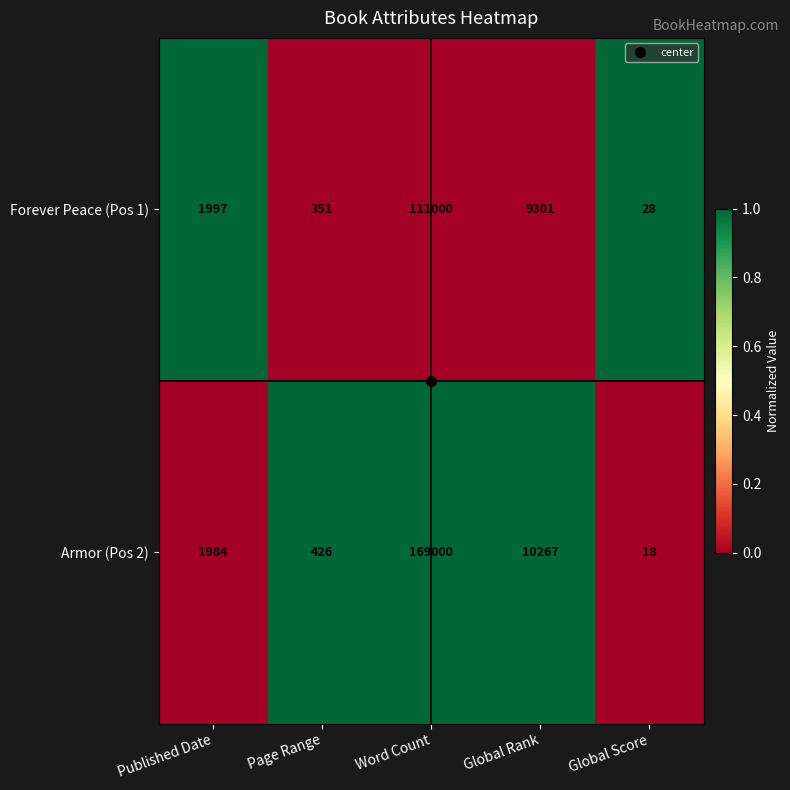

What is the difference between the maximum and minimum values in the Armor (Pos 2) series?

168982